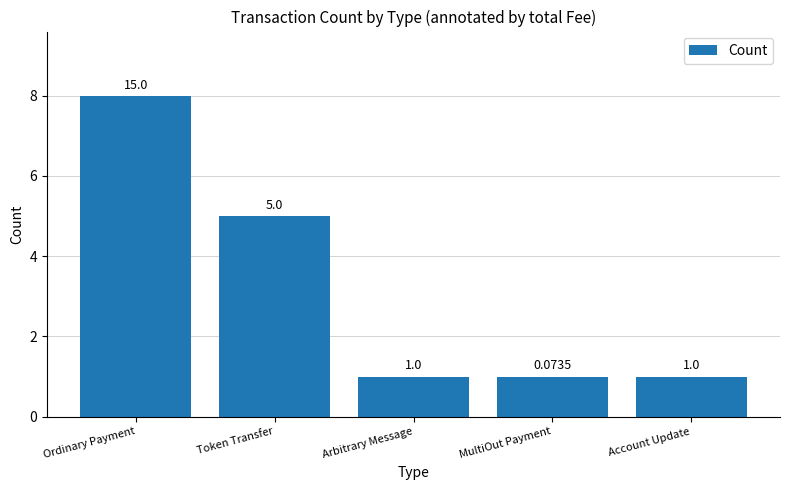

At which label is the value closest to 4?

Token Transfer